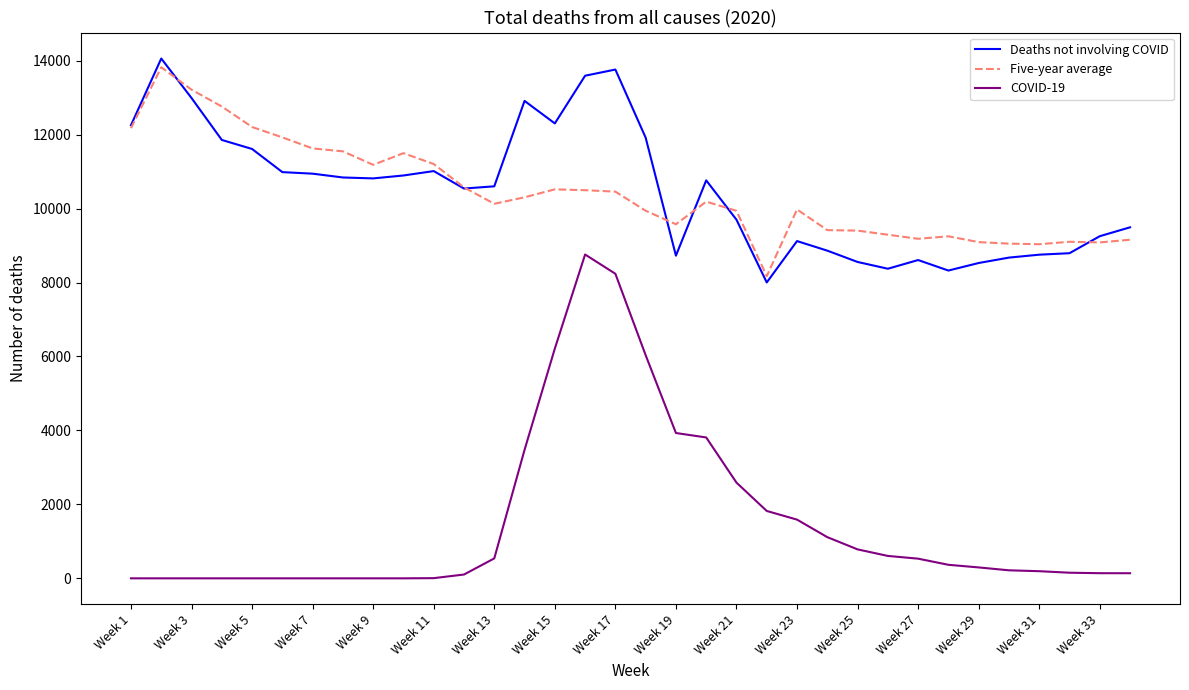

True or false: Five-year average and COVID-19 cross at least once.

False